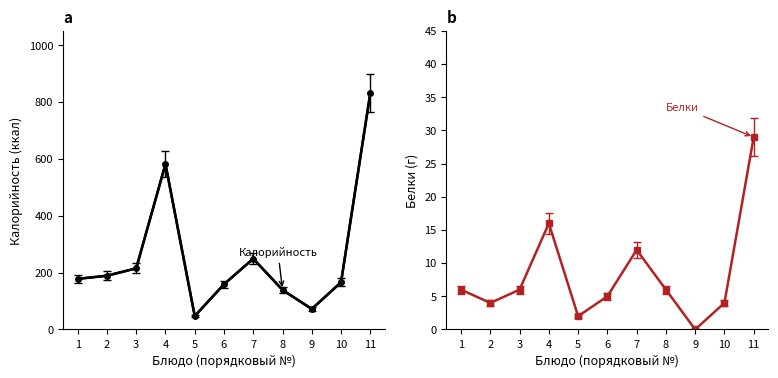

True or false: Белки has a value of 5 at 6.

True